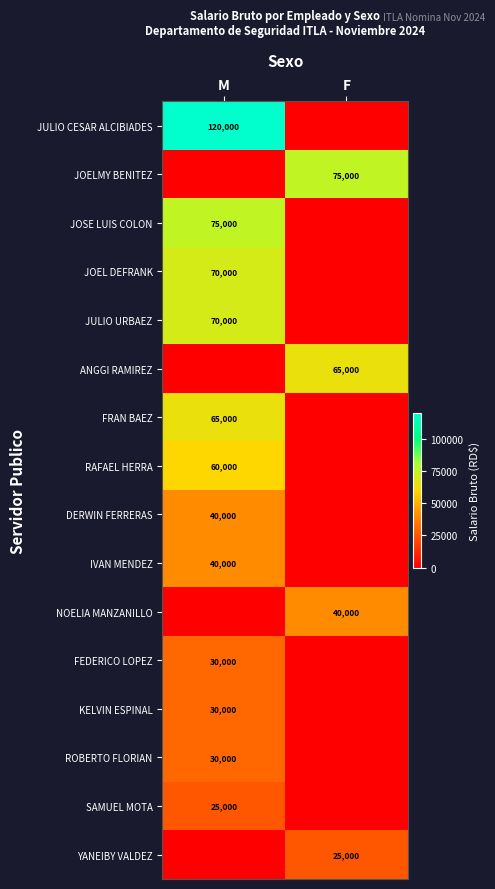

Is the value of YANEIBY VALDEZ at F greater than the value of JULIO CESAR ALCIBIADES at M?

No